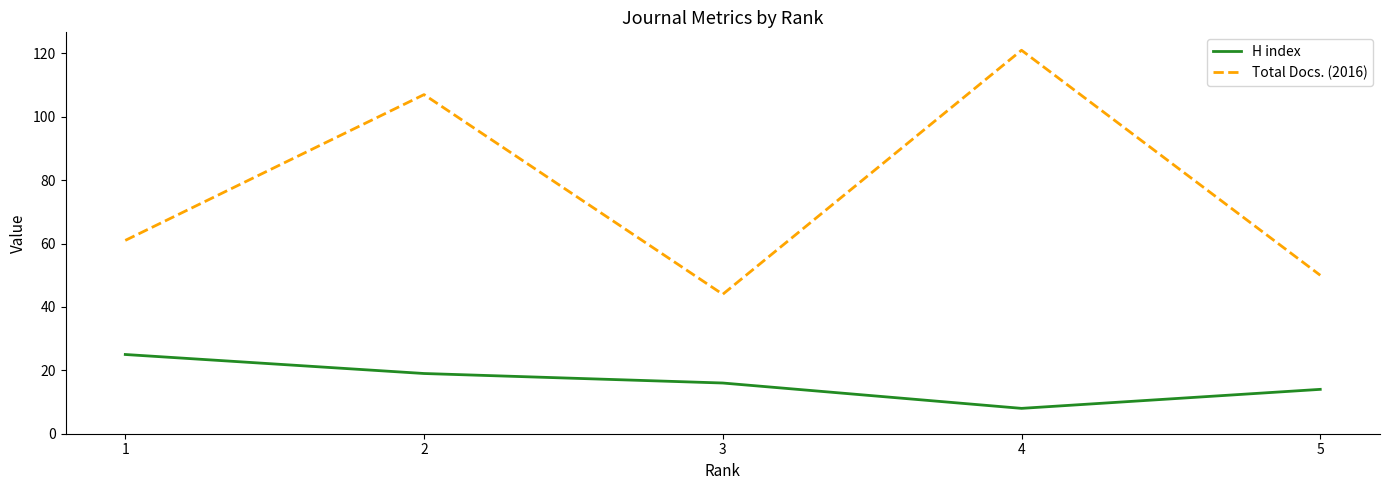

What is the difference between the maximum and second lowest values in the Total Docs. (2016) series?

71